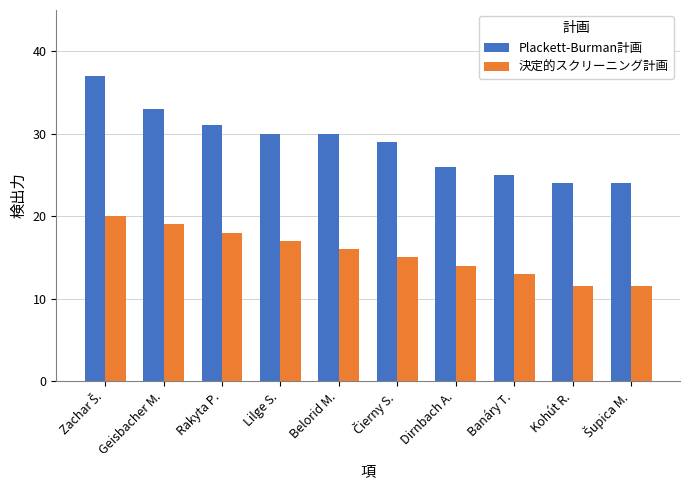

What is the total value across all series at Geisbacher M.?

52.0